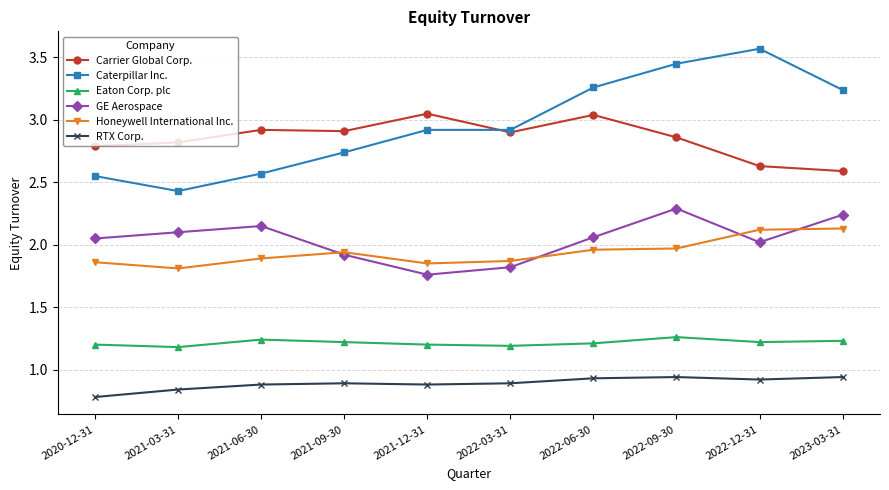

Is the value of Carrier Global Corp. at 2021-06-30 greater than the value of Caterpillar Inc. at 2022-09-30?

No